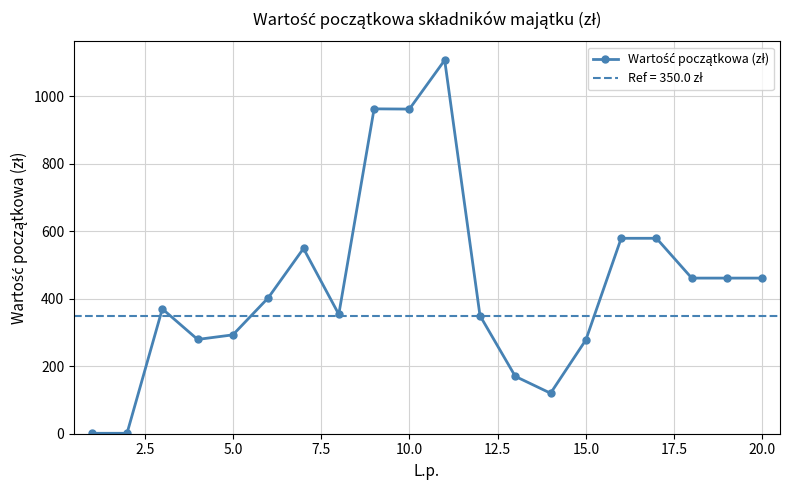

Does the chart display data point markers on the line(s)?

Yes